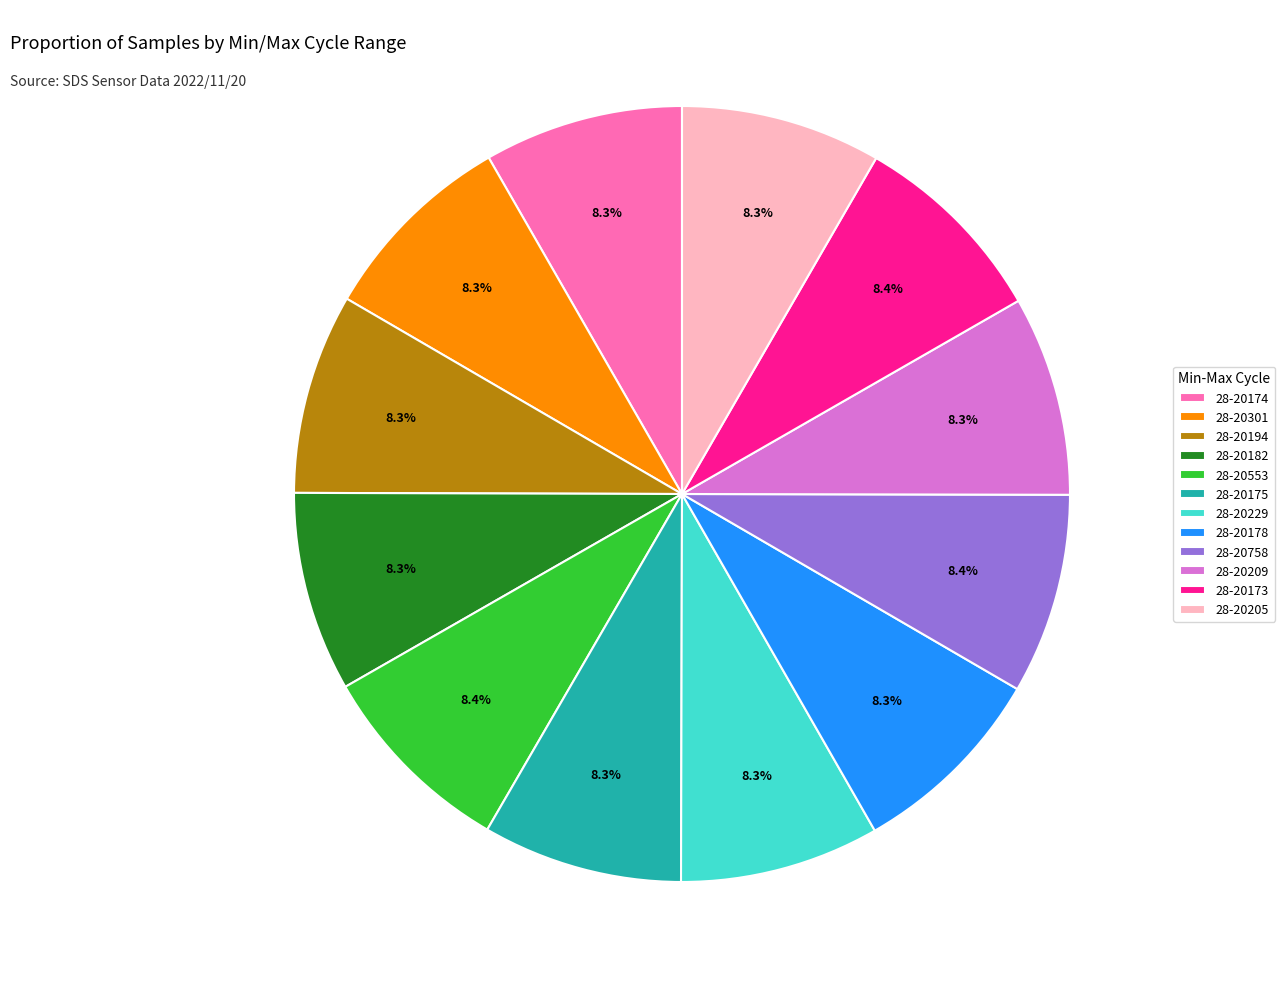

True or false: 28-20205 accounts for 1% of the total.

False